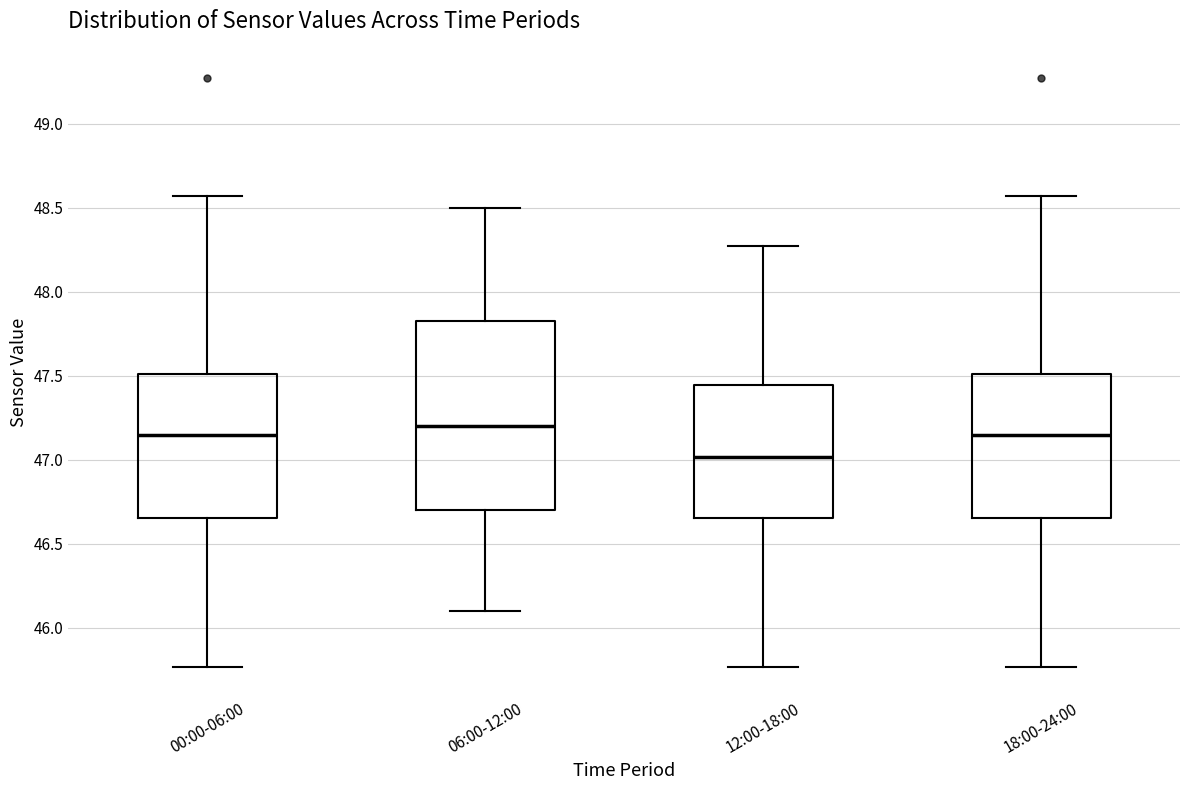

Reading left to right, read every box against the y-axis: the position of its median line, the range the box covers, and the ends of its whiskers. The values are not printed on the chart, so give them approximately, as read against the axis.

00:00-06:00: median 47.15, box 46.65 to 47.50, whiskers 45.75 to 48.55
06:00-12:00: median 47.20, box 46.70 to 47.85, whiskers 46.10 to 48.50
12:00-18:00: median 47.00, box 46.65 to 47.45, whiskers 45.75 to 48.25
18:00-24:00: median 47.15, box 46.65 to 47.50, whiskers 45.75 to 48.55